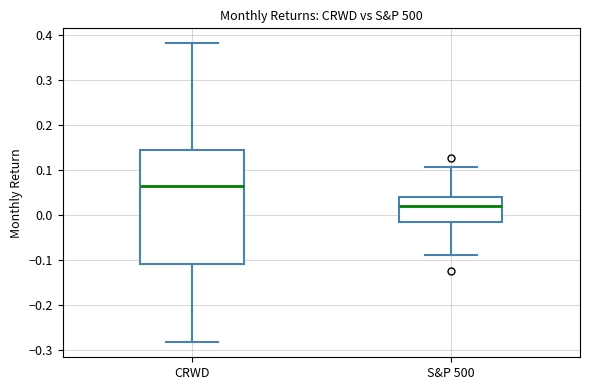

Comparing the boxes themselves (not the whiskers), which one is the tallest?

CRWD